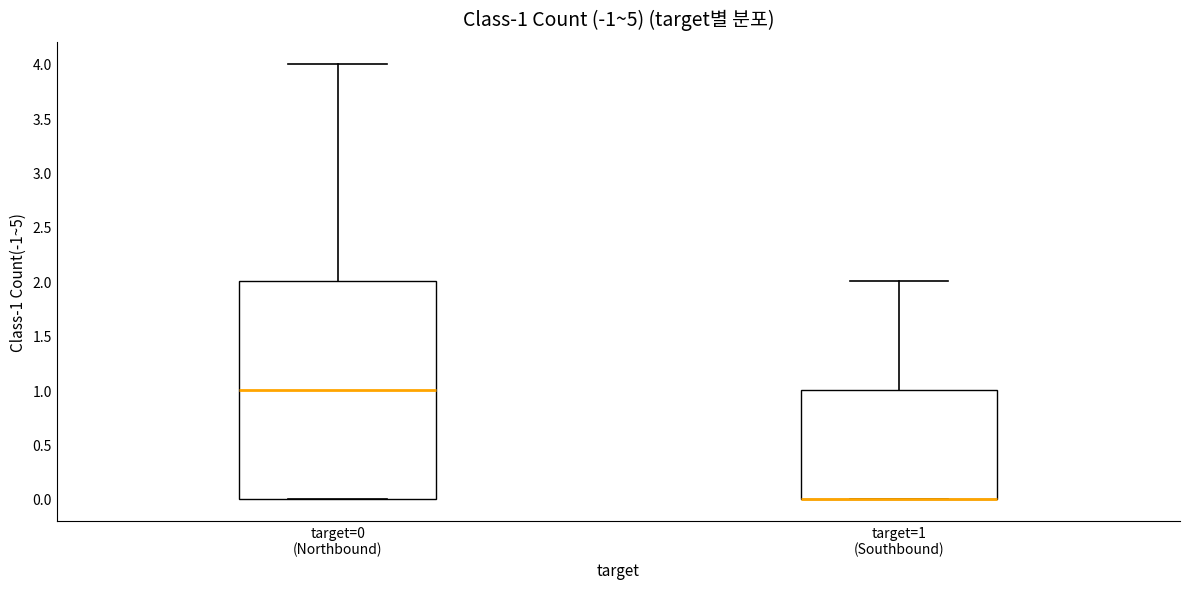

Which box is the tallest, from its lower edge to its upper edge?

target=0 (Northbound)